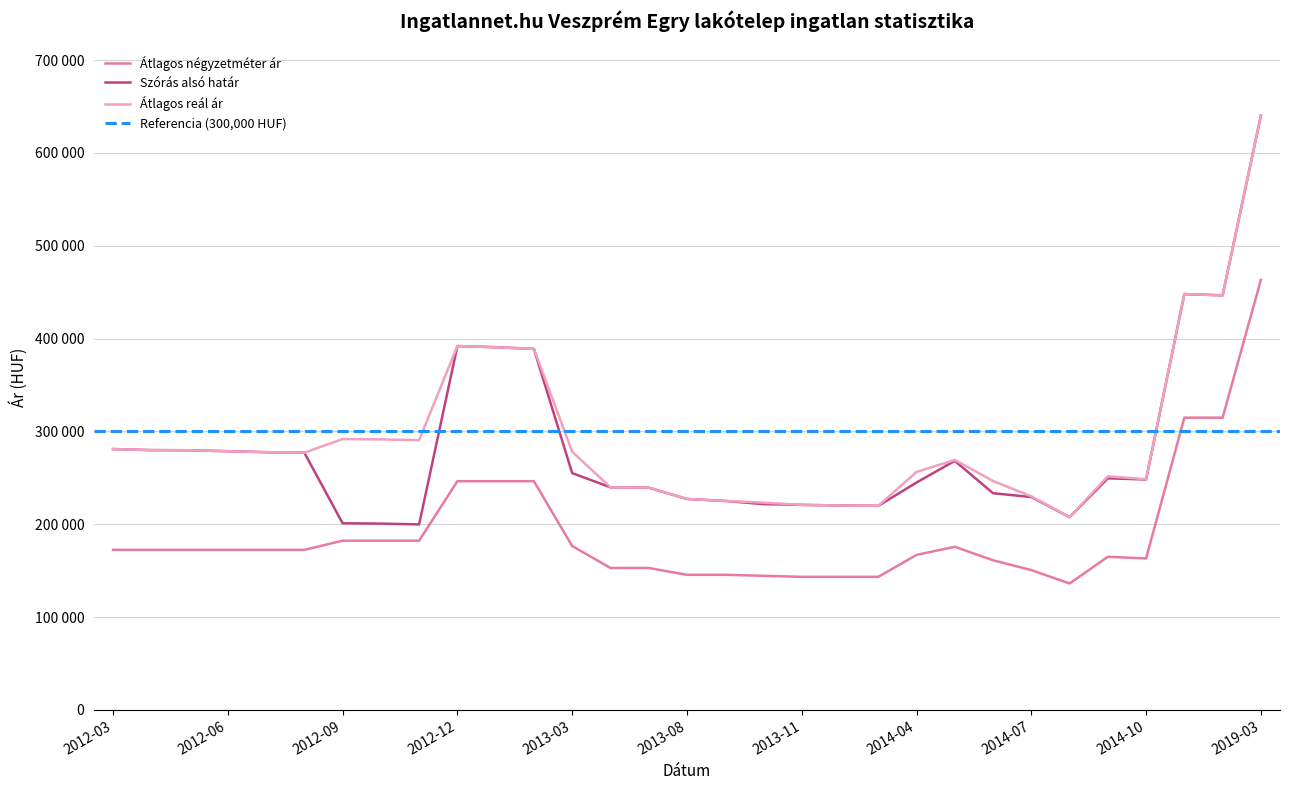

Where is Átlagos reál ár nearest to the value 423877?

2018-07